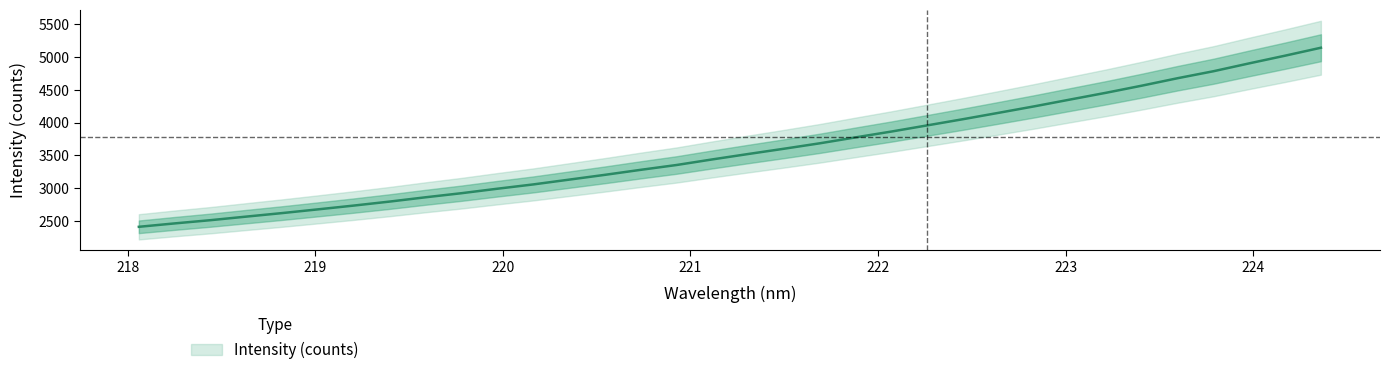

Reading left to right, what are all the values shown in this chart?

2409.3	2461.4	2510.7	2565.3	2619.2	2676.1	2733.9	2795.0	2860.4	2922.6	2990.9	3056.5	3129.5	3202.9	3279.5	3353.0	3438.6	3520.9	3601.5	3684.5	3775.1	3864.0	3958.1	4052.7	4150.4	4249.8	4353.5	4456.5	4565.0	4678.9	4785.2	4905.5	5022.5	5143.8